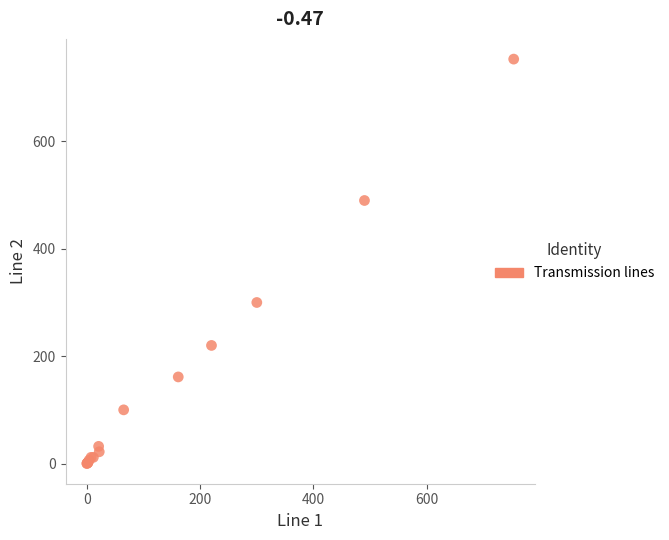

What Y value in the scatter plot is closest to 376?

300.0